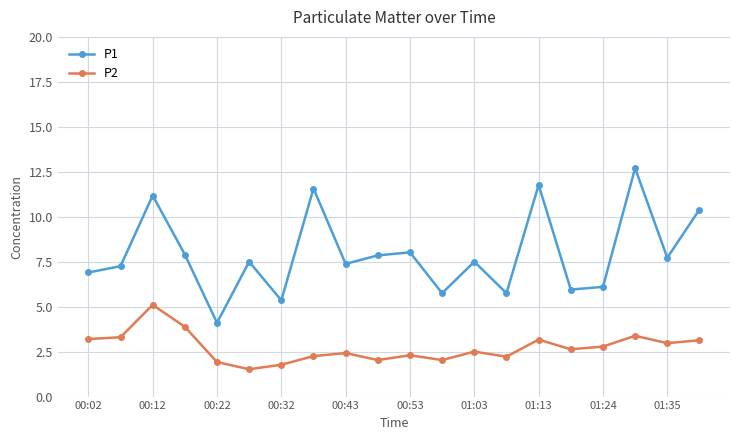

At how many categories does at least one series exceed 10?

5